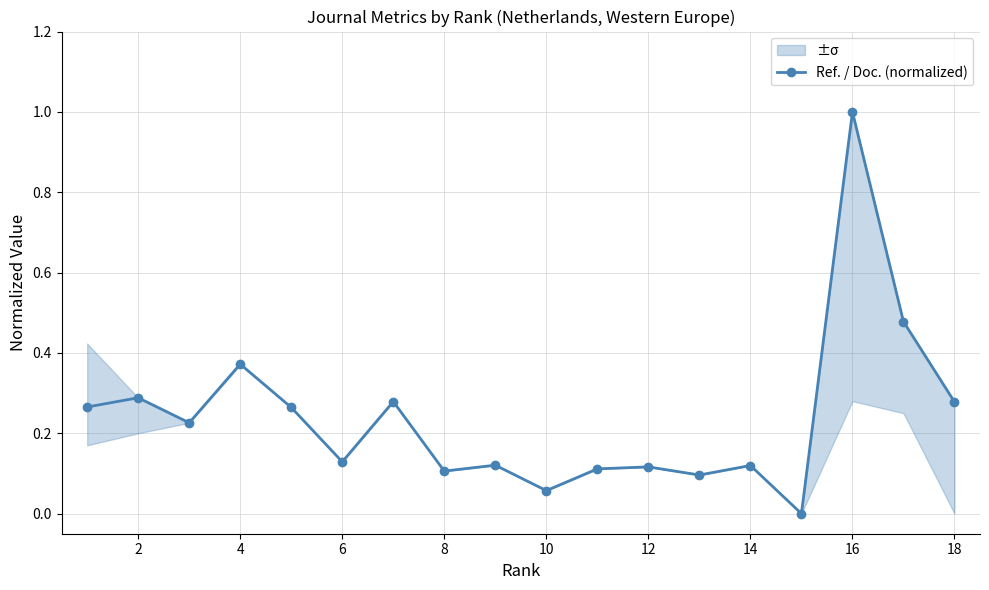

Reading left to right, transcribe all the data shown in this chart.

0.3	0.3	0.2	0.4	0.3	0.1	0.3	0.1	0.1	0.1	0.1	0.1	0.1	0.1	0.0	1.0	0.5	0.3